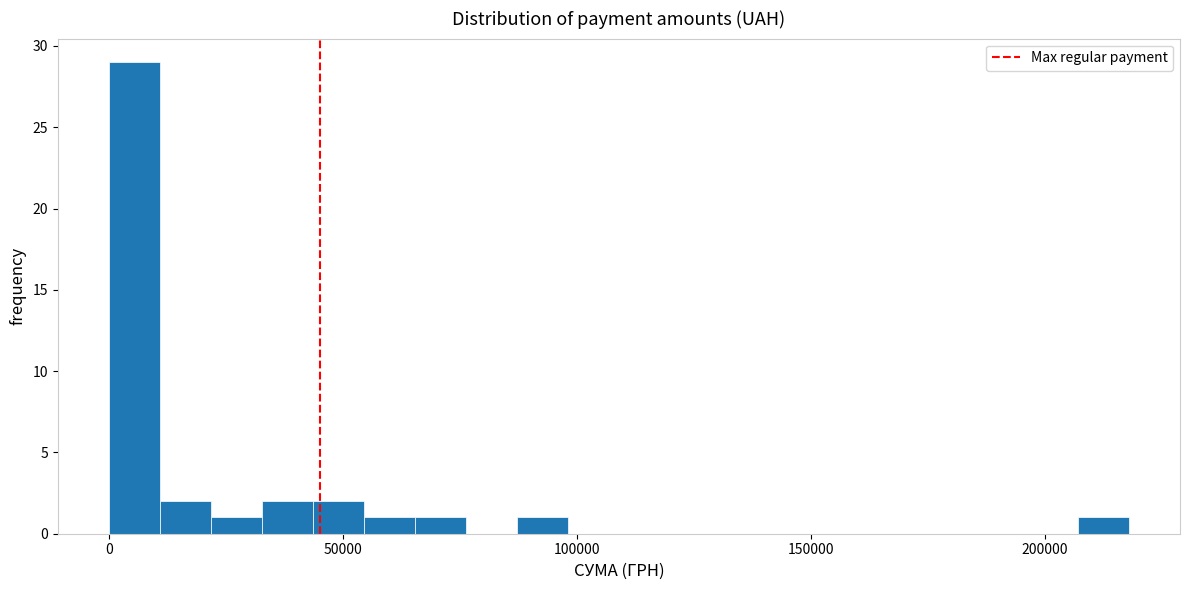

Read against the x-axis, roughly where is the centre of the tallest bar?

5000